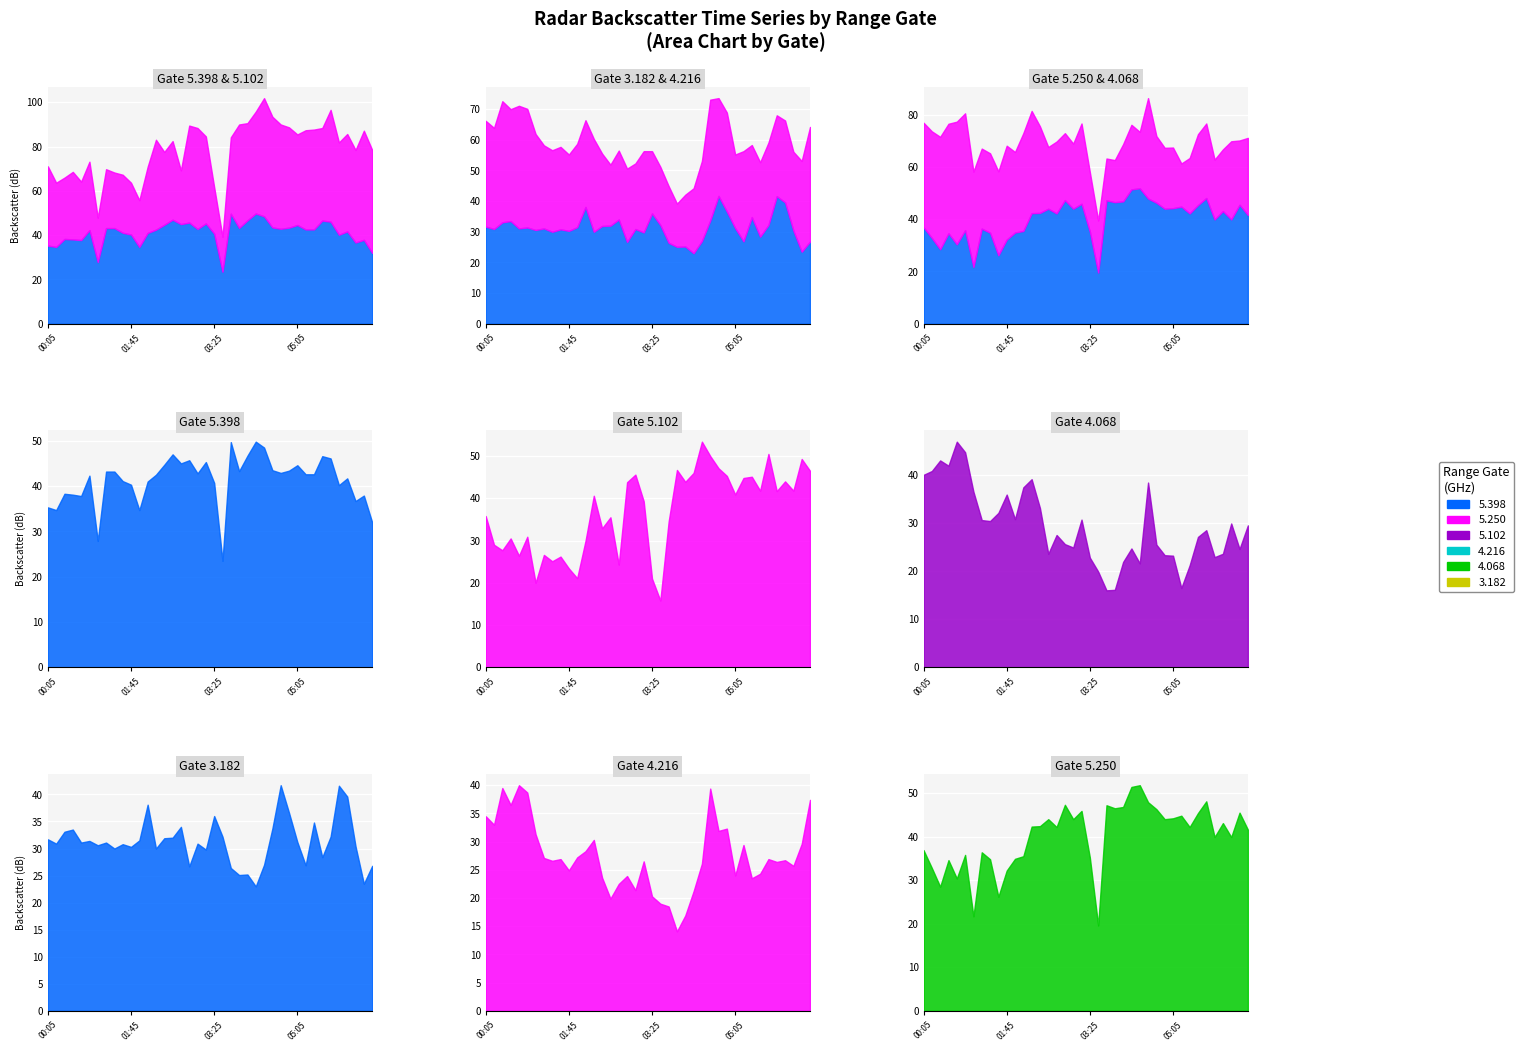

Where is the first local maximum for   5.398?

2006/04/19 00:25